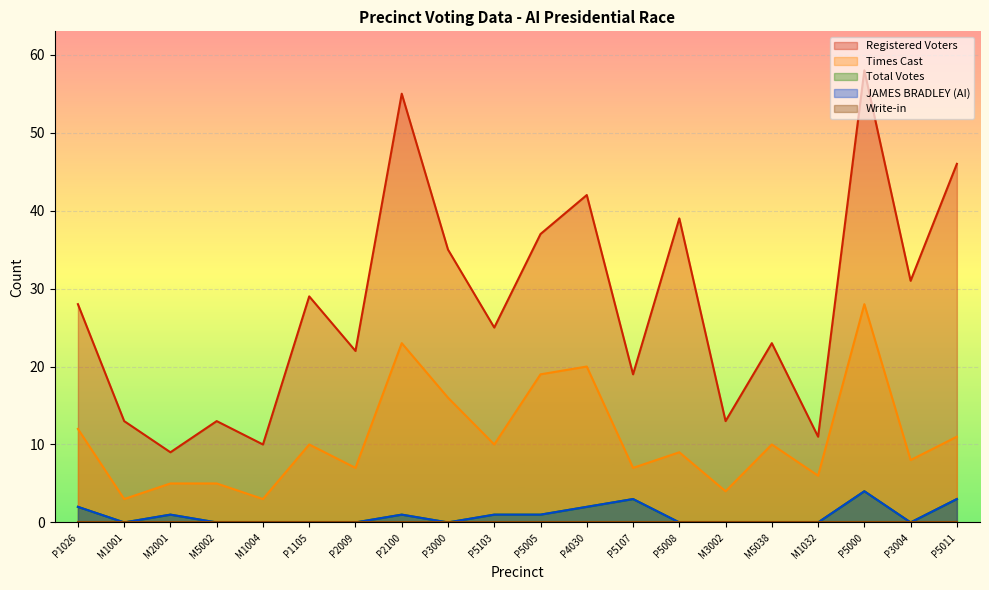

What is the average value of the Registered Voters series?

28